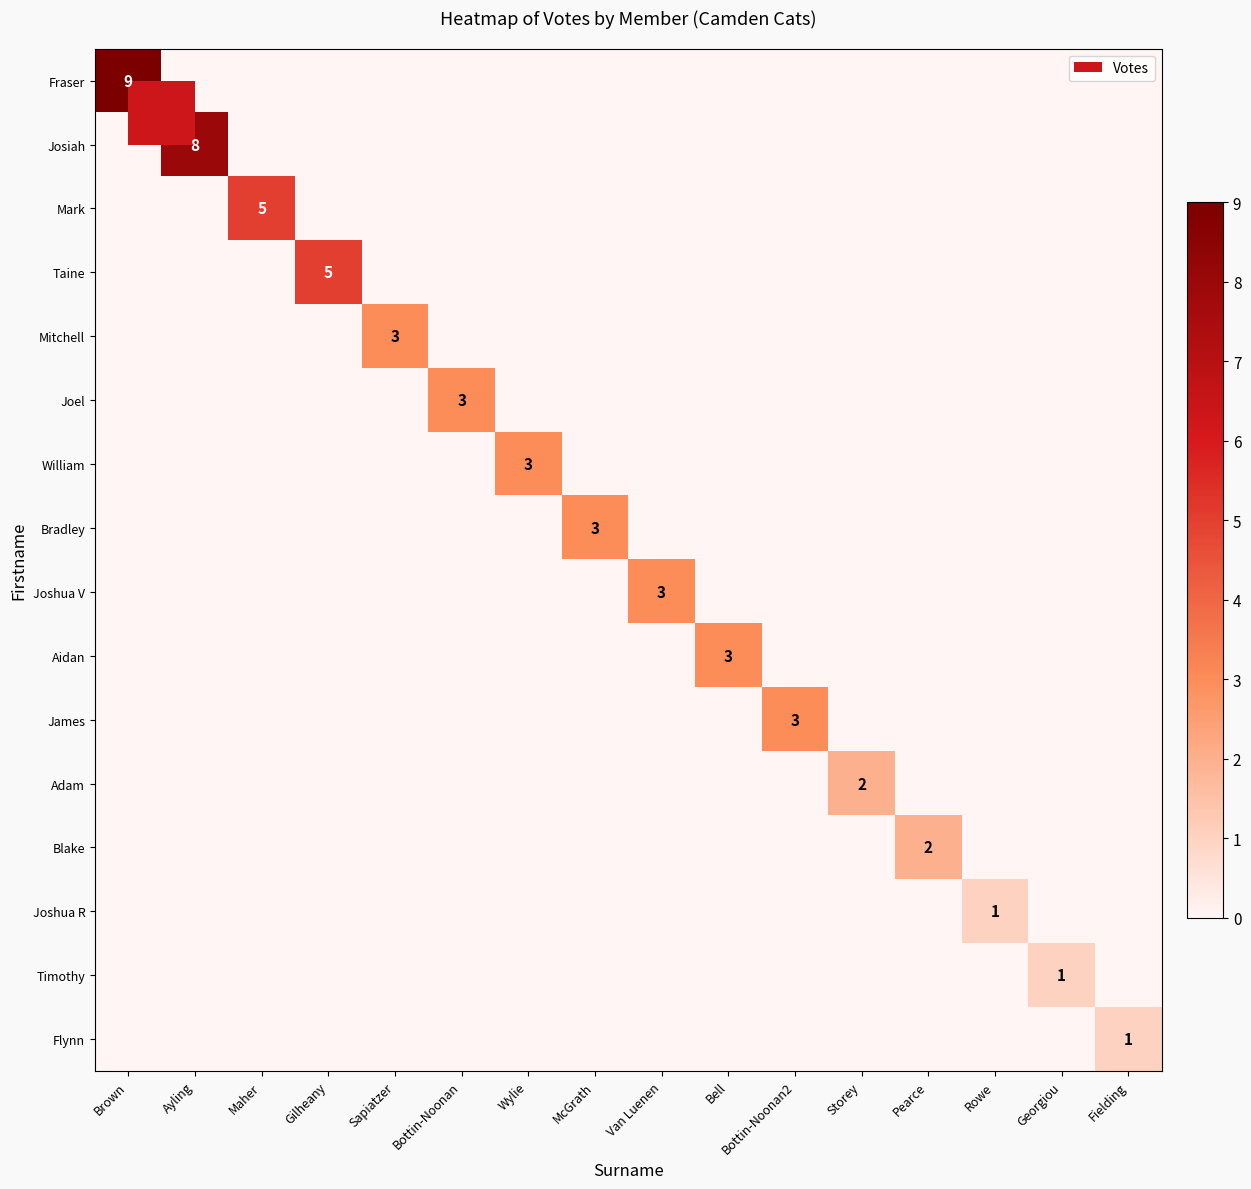

Rank the categories by James value from highest to lowest.

Bottin-Noonan2, Brown, Ayling, Maher, Gilheany, Sapiatzer, Bottin-Noonan, Wylie, McGrath, Van Luenen, Bell, Storey, Pearce, Rowe, Georgiou, Fielding